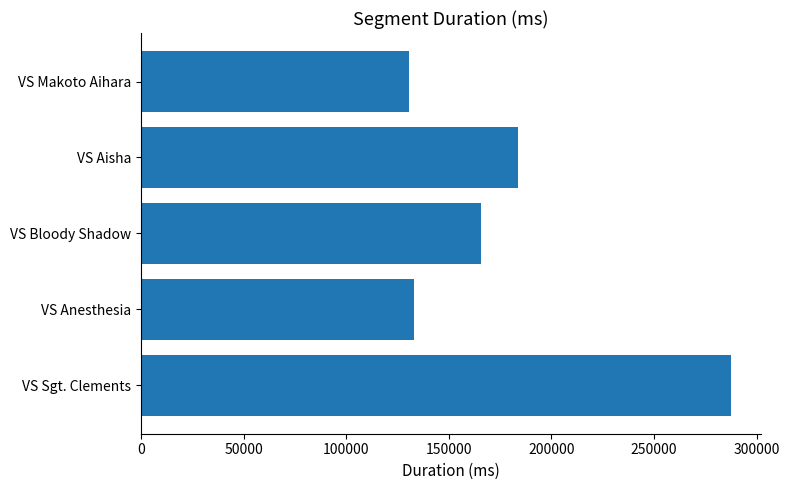

Is it true that the value at VS Anesthesia is 178511?

False